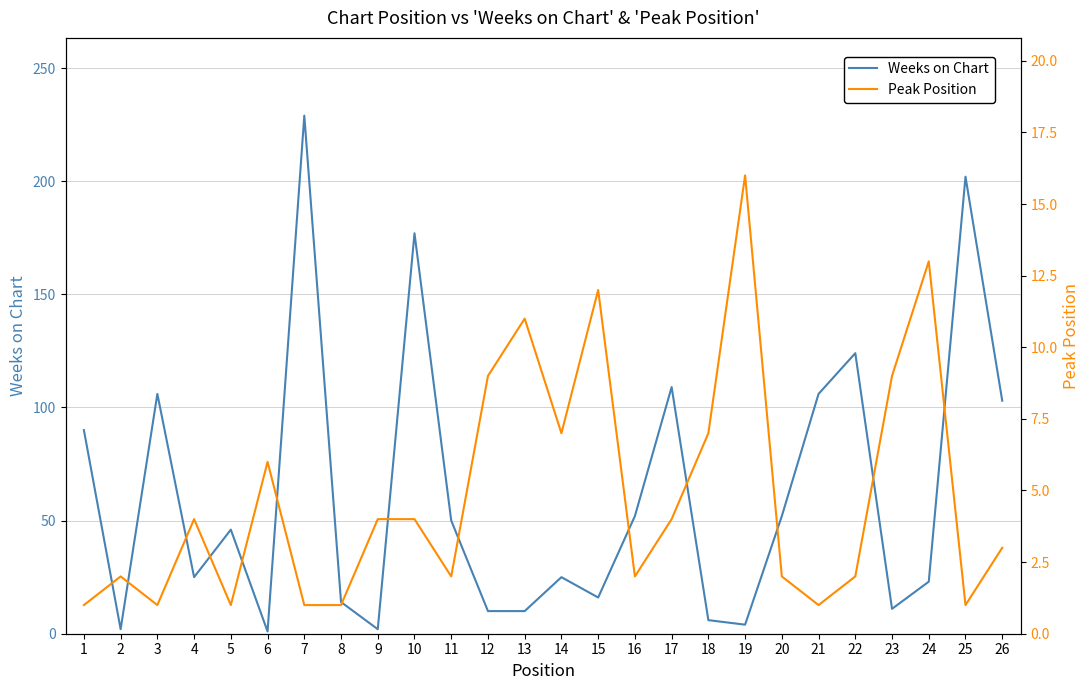

What is the total value across all series at 22?

126